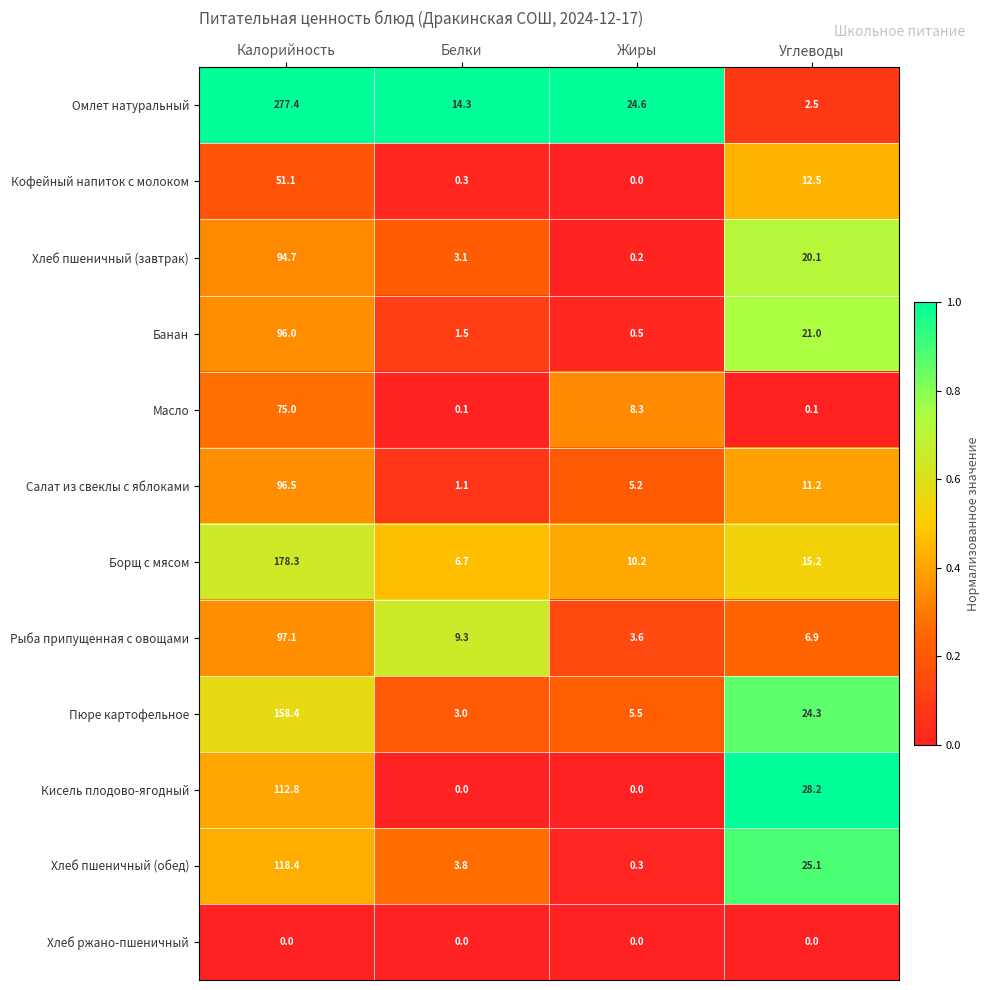

List the labels in order of Хлеб пшеничный (обед) value, smallest first.

Жиры, Белки, Углеводы, Калорийность